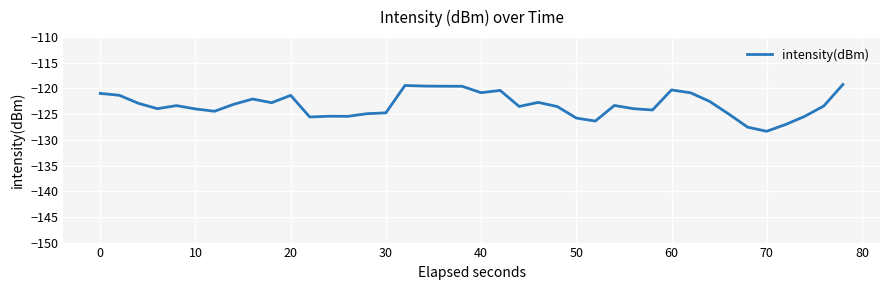

What is the maximum value shown in the chart?

-119.2